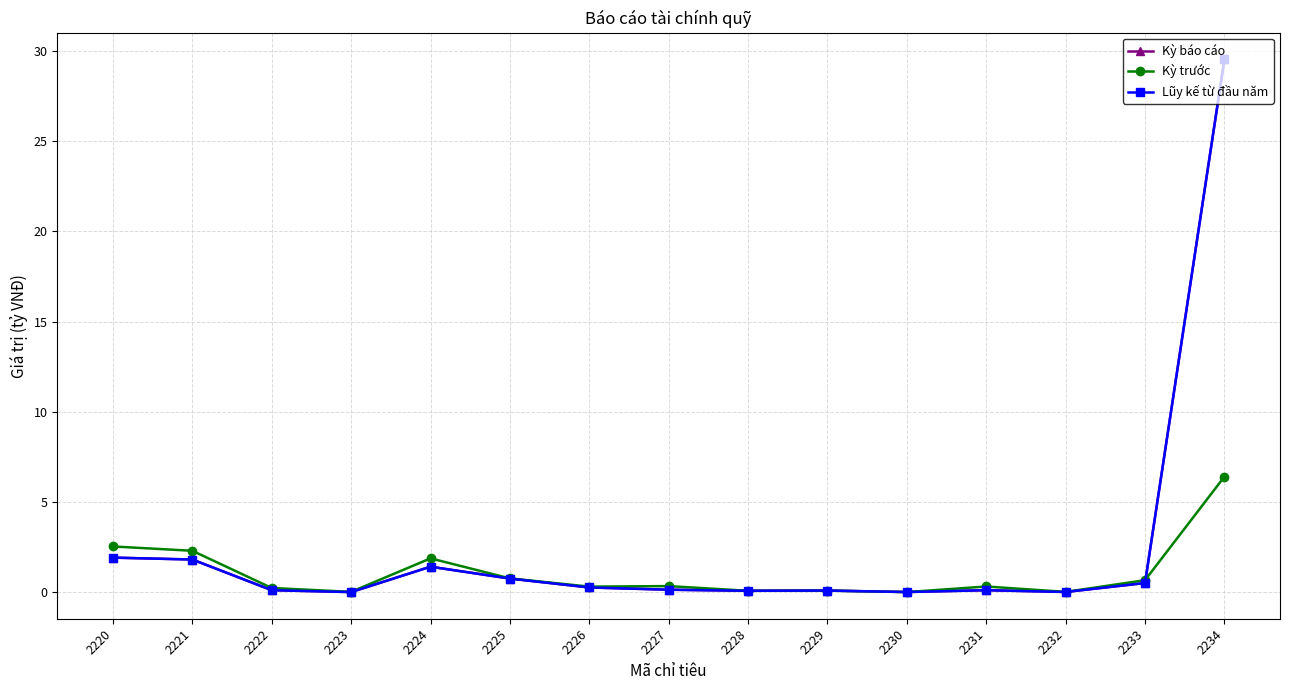

Reading left to right, list all the values displayed in this chart.

Kỳ báo cáo: 1.9	1.8	0.1	0.0	1.4	0.7	0.3	0.1	0.1	0.1	0.0	0.1	0.0	0.5	29.5
Kỳ trước: 2.5	2.3	0.2	0.0	1.9	0.8	0.3	0.3	0.1	0.1	0.0	0.3	0.0	0.7	6.4
Lũy kế từ đầu năm: 1.9	1.8	0.1	0.0	1.4	0.7	0.3	0.1	0.1	0.1	0.0	0.1	0.0	0.5	29.5